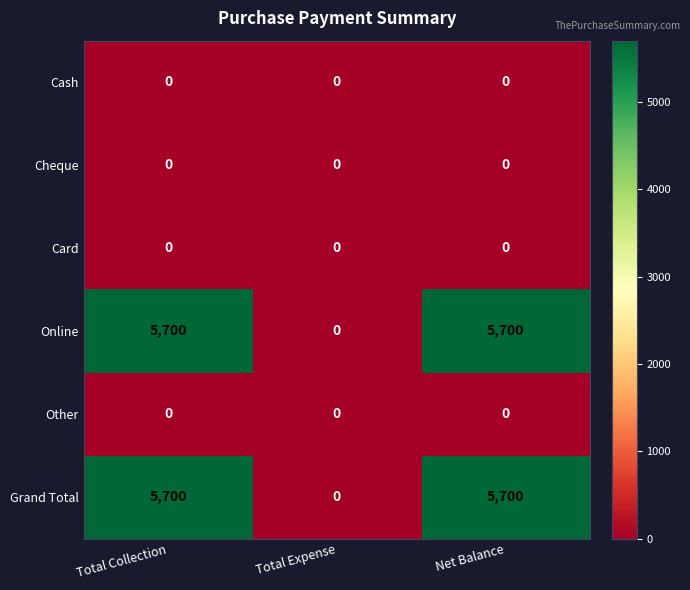

What is the total value across all series at Total Collection?

11400